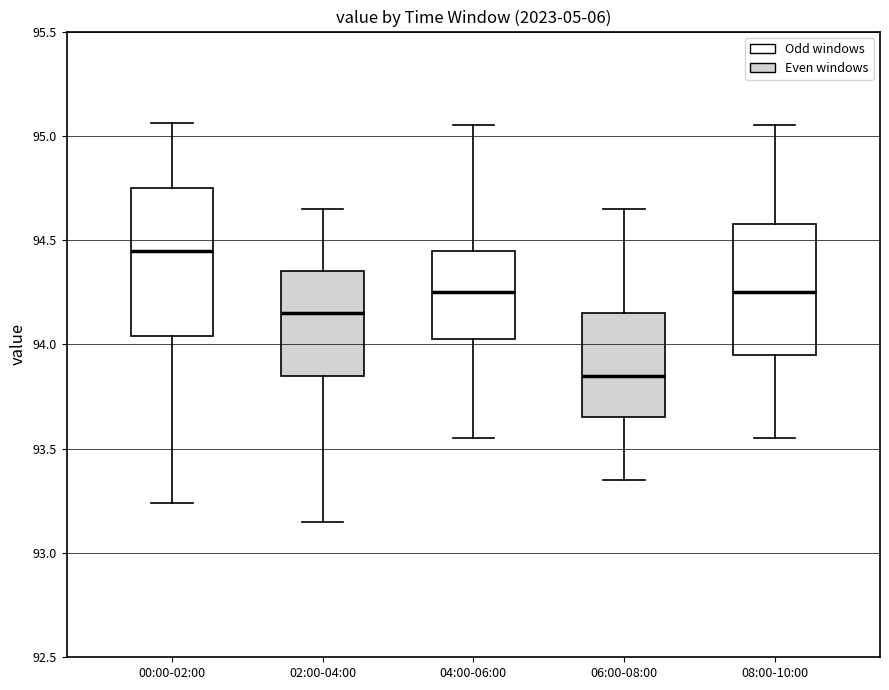

Comparing the boxes themselves (not the whiskers), which one is the tallest?

00:00-02:00